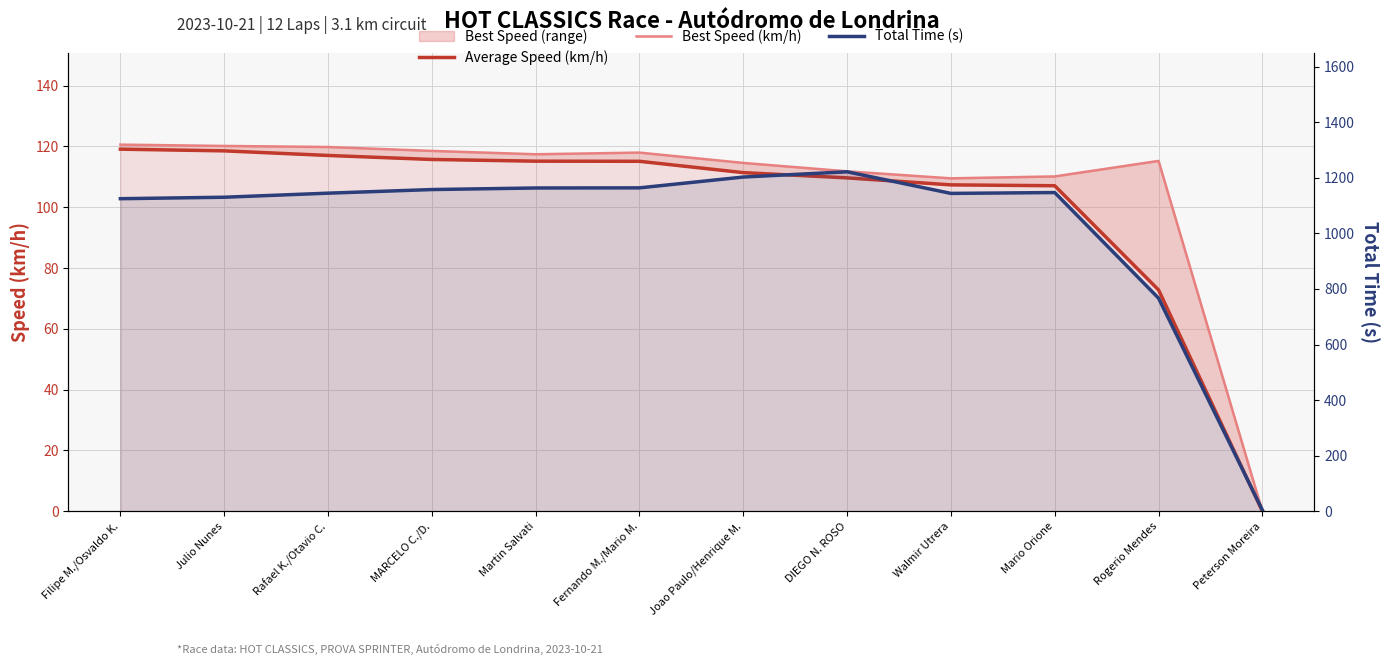

What is the label of the 5th point from the left?

Martin Salvati